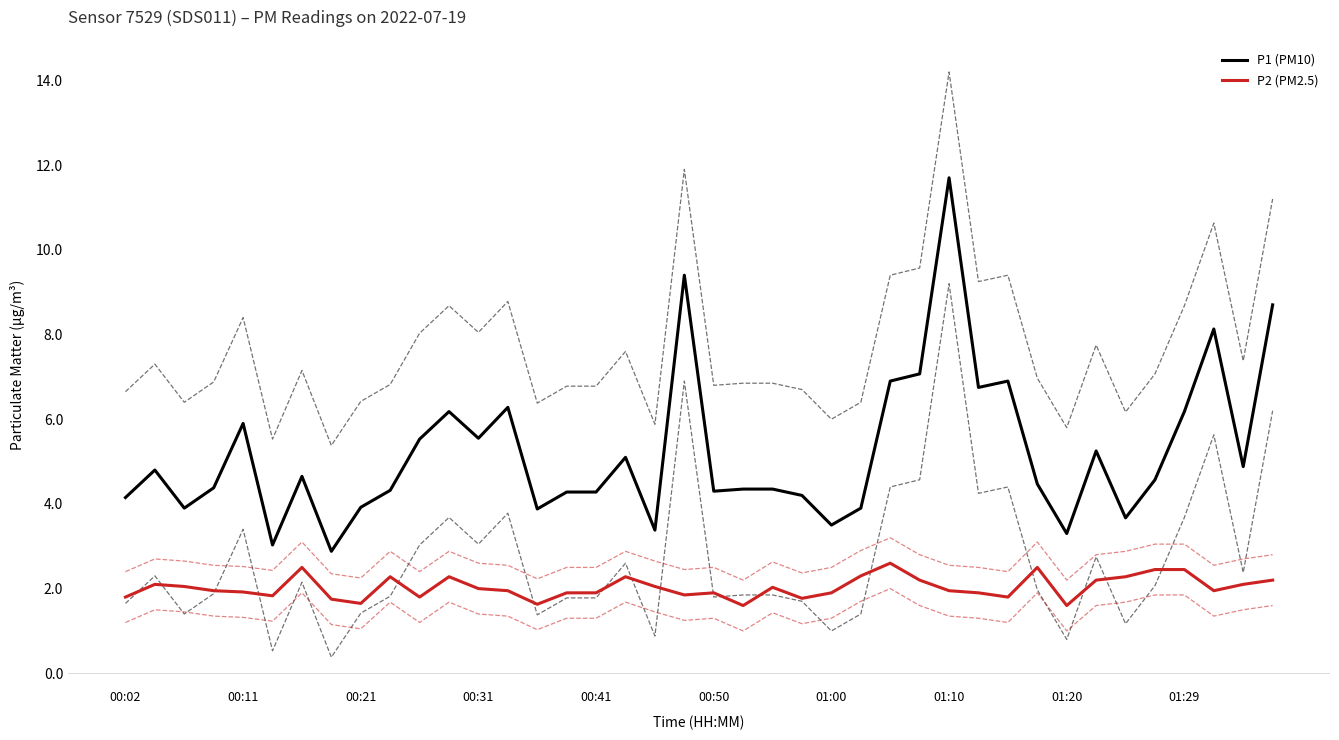

Rank the series by their maximum value, from highest to lowest.

P1 (PM10), P2 (PM2.5)